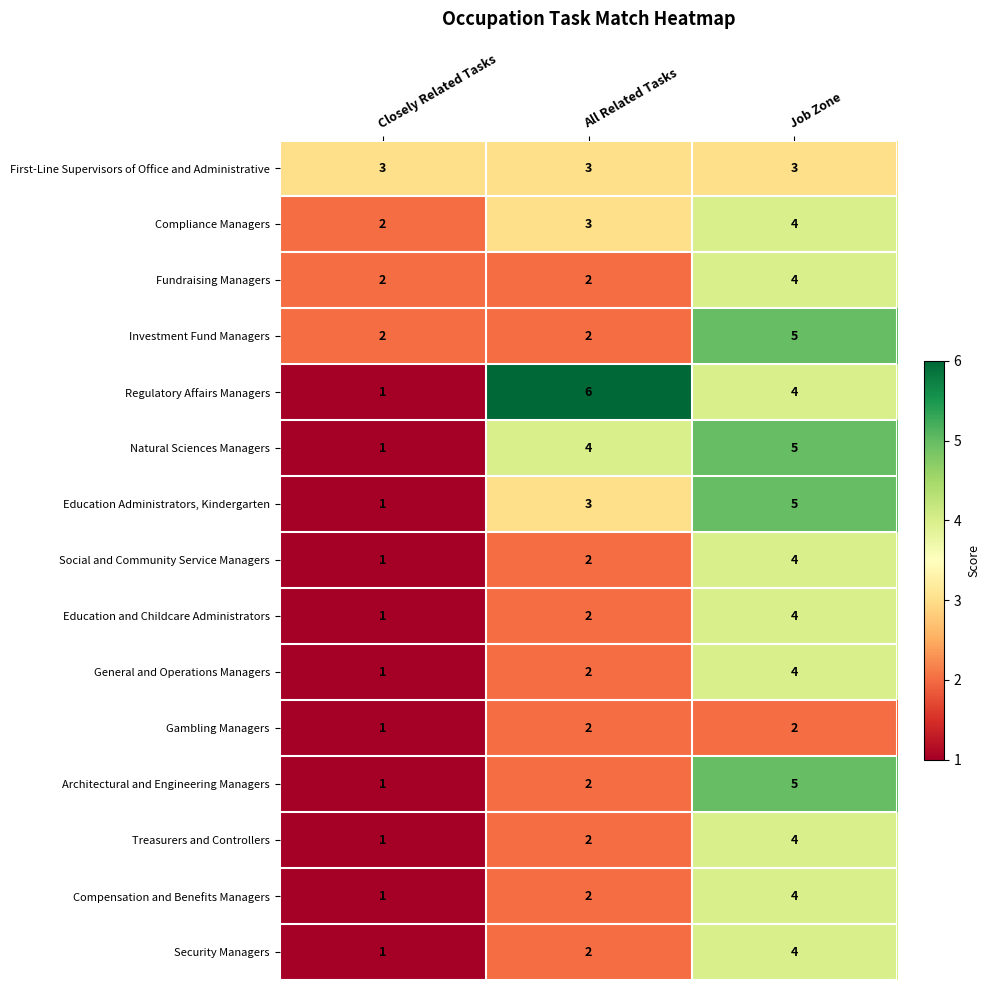

What is the total value across all series at Closely Related Tasks?

20